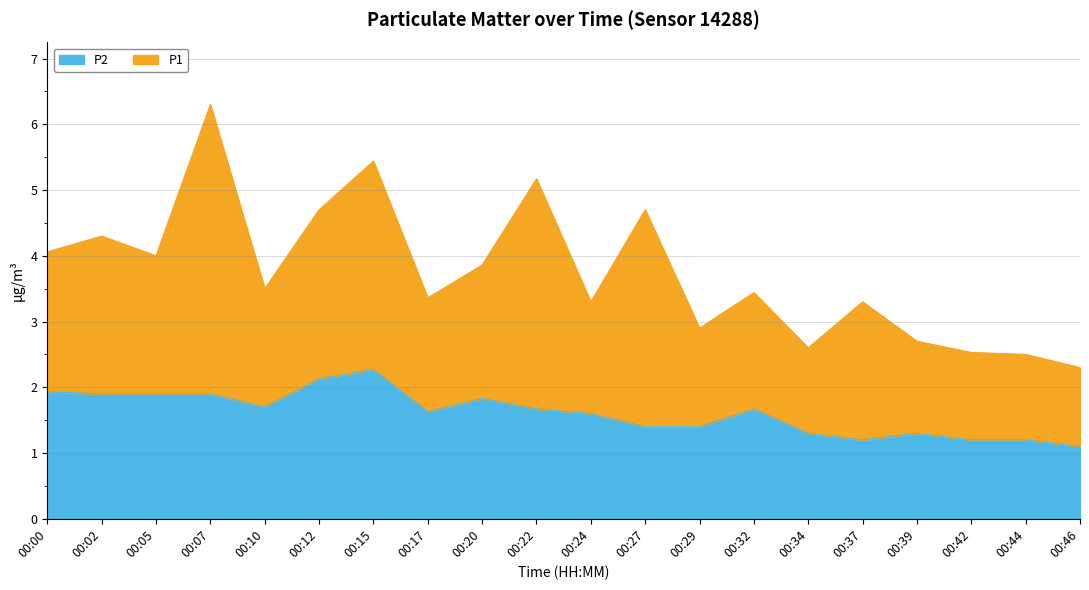

How many interior local peaks (higher than both neighbors) does the data have?

4